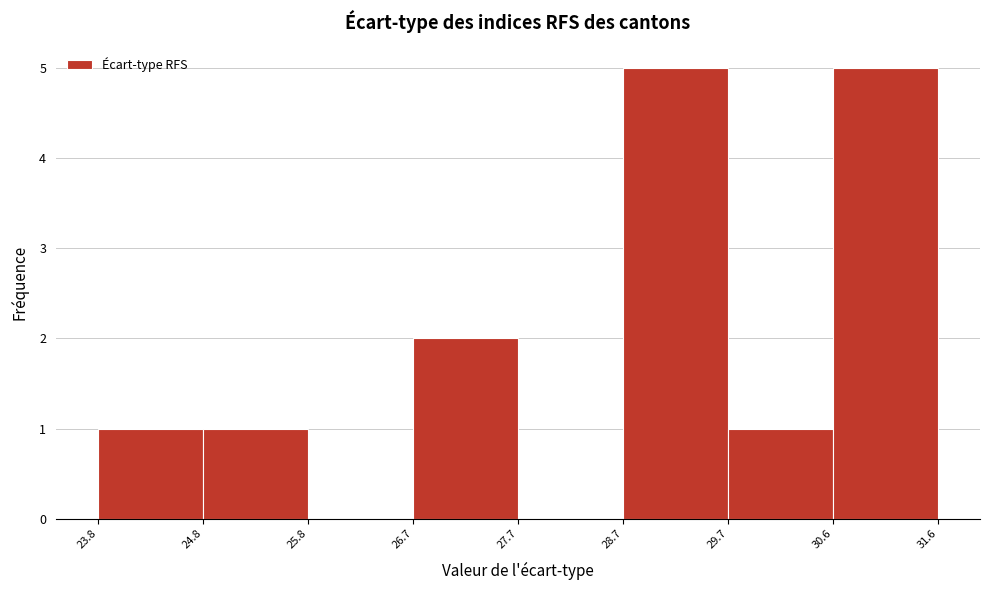

Reading left to right, transcribe this chart: for each bar, give the range it covers on the x-axis and its height. The values are not printed on the chart, so give them approximately, as read against the axis.

23.8 to 24.8: 1
24.8 to 25.8: 1
25.8 to 26.7: 0
26.7 to 27.7: 2
27.7 to 28.7: 0
28.7 to 29.7: 5
29.7 to 30.6: 1
30.6 to 31.6: 5